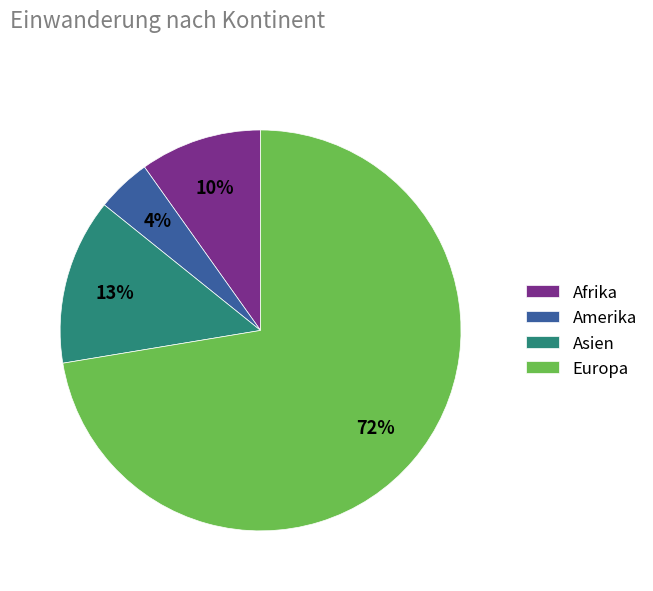

Count the number of slices in the pie.

4